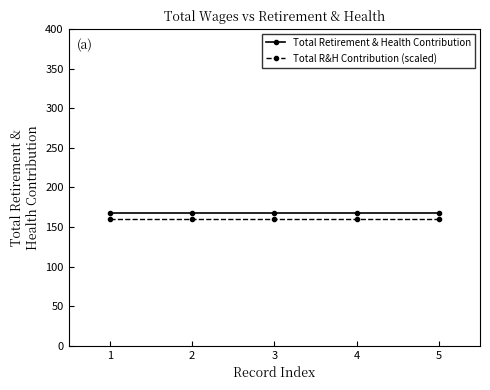

The Total R&H Contribution (scaled) series shows 159.6 at 5. True or false?

True